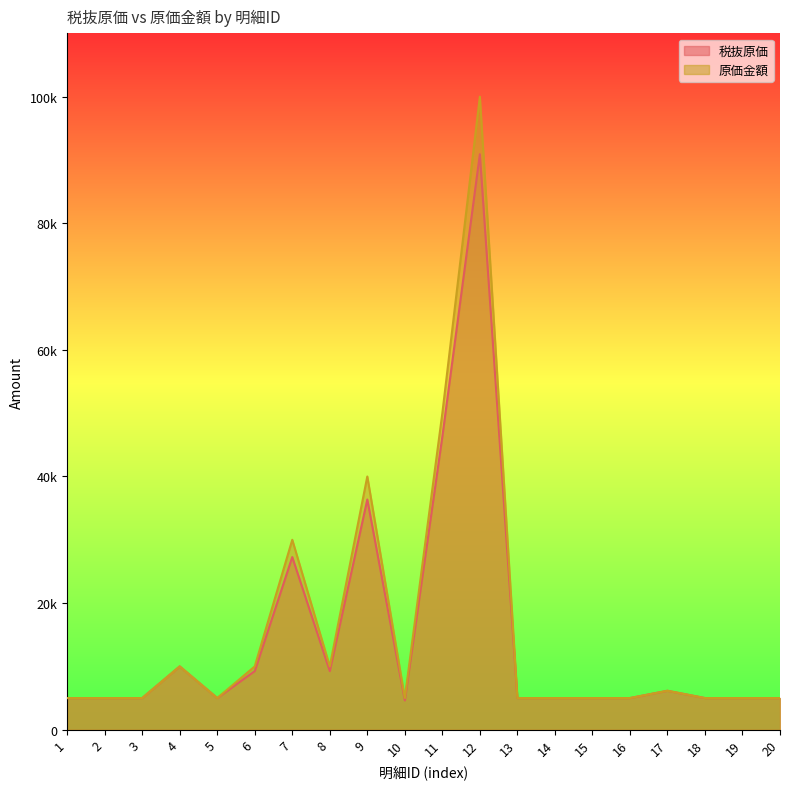

Between 16 and 13, which is larger?

16